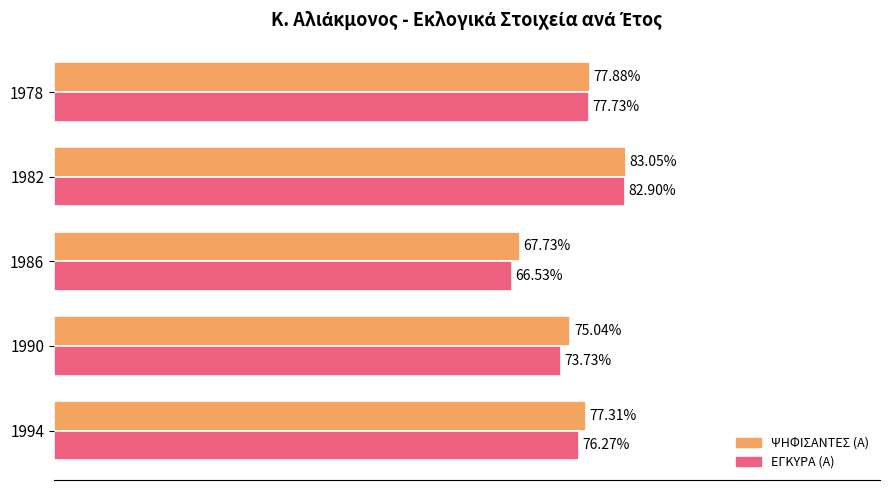

What are all the series names shown in the legend?

ΨΗΦΙΣΑΝΤΕΣ (Α), ΕΓΚΥΡΑ (Α)